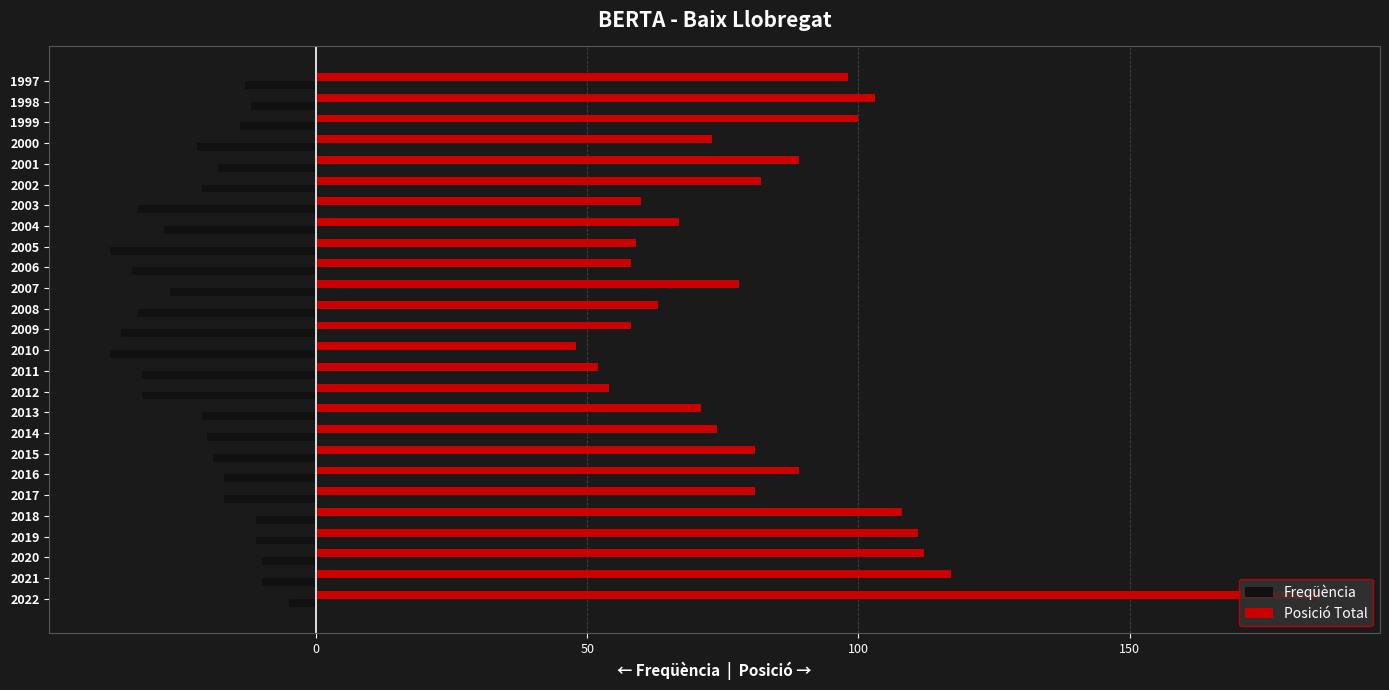

Which series has the largest total across all categories?

Posició Total